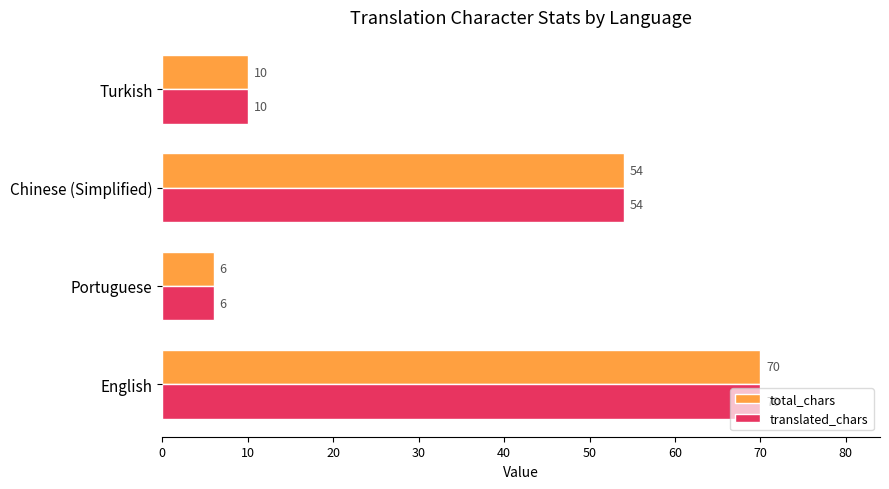

What is the sum of the total_chars values at Turkish and English?

80